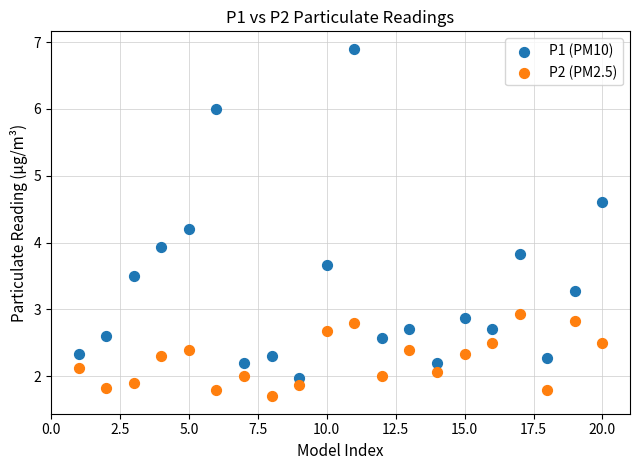

Which series reaches the maximum Y coordinate?

P1 (PM10)